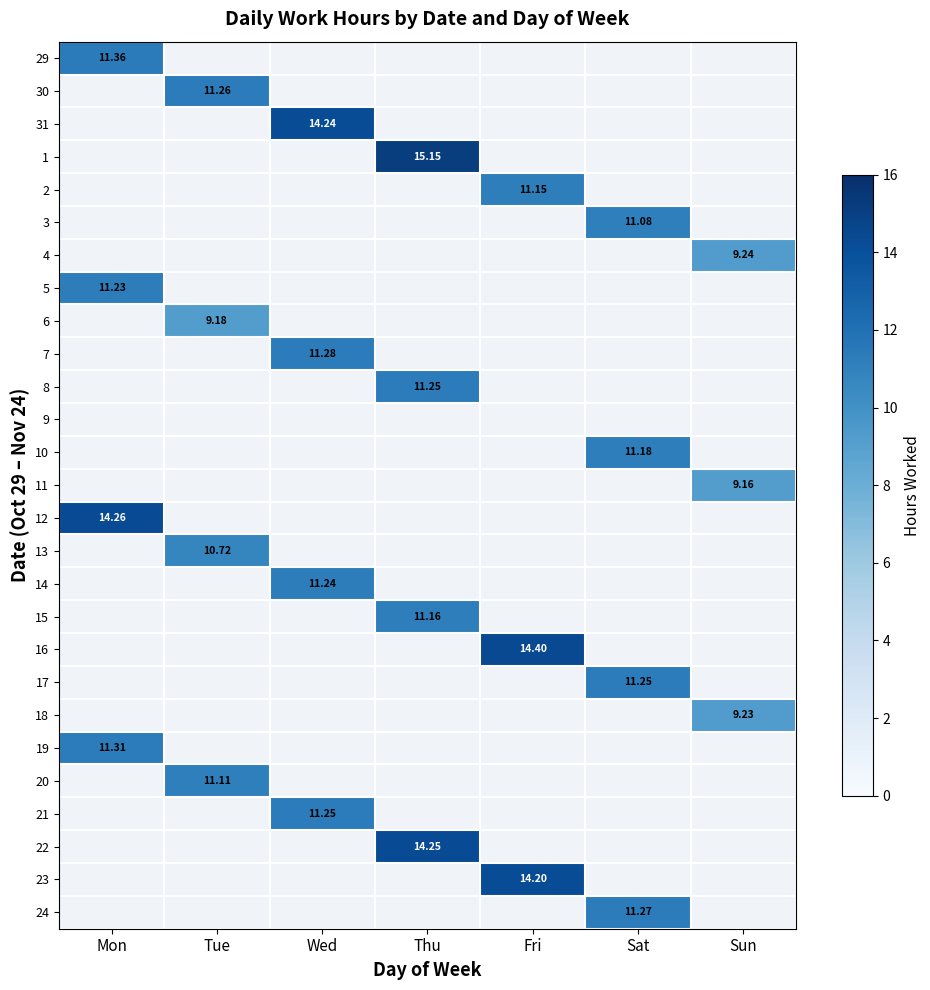

True or false: 21 has a value of 7.4 at Wed.

False